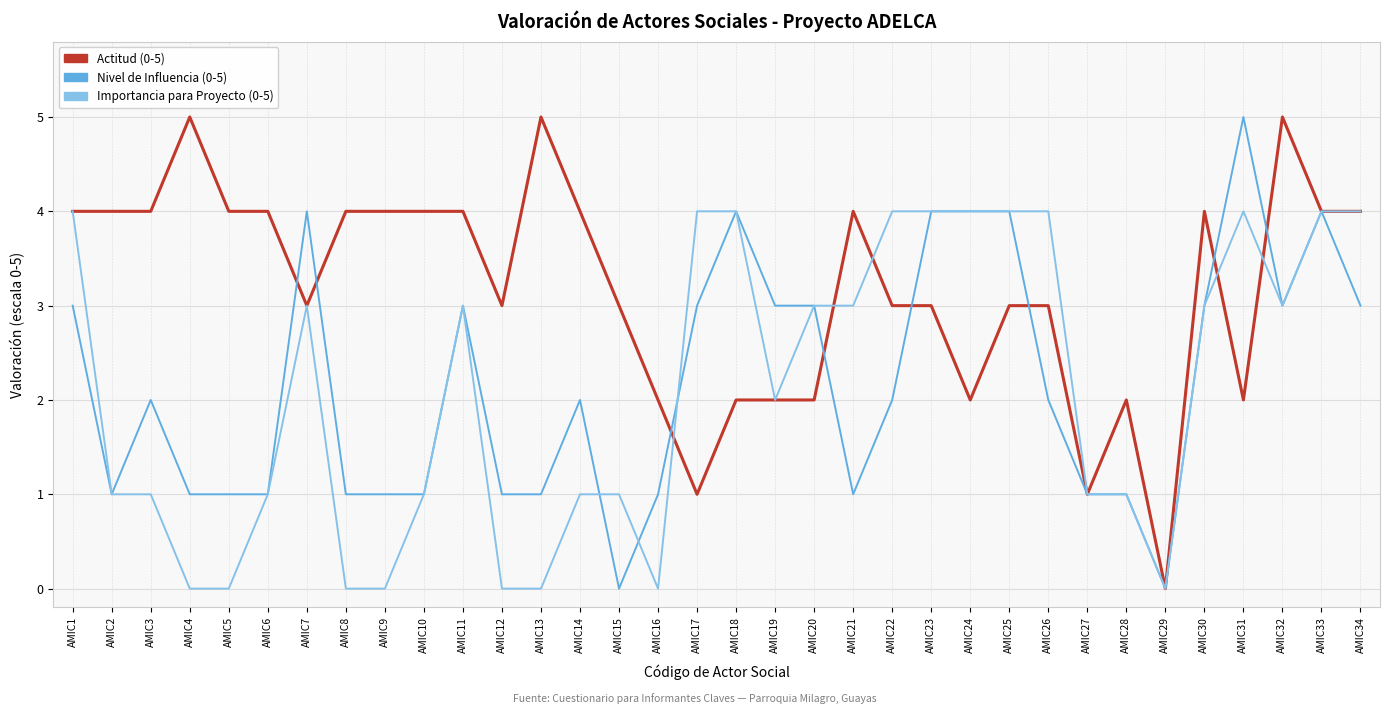

What is the maximum value shown in the chart?

5